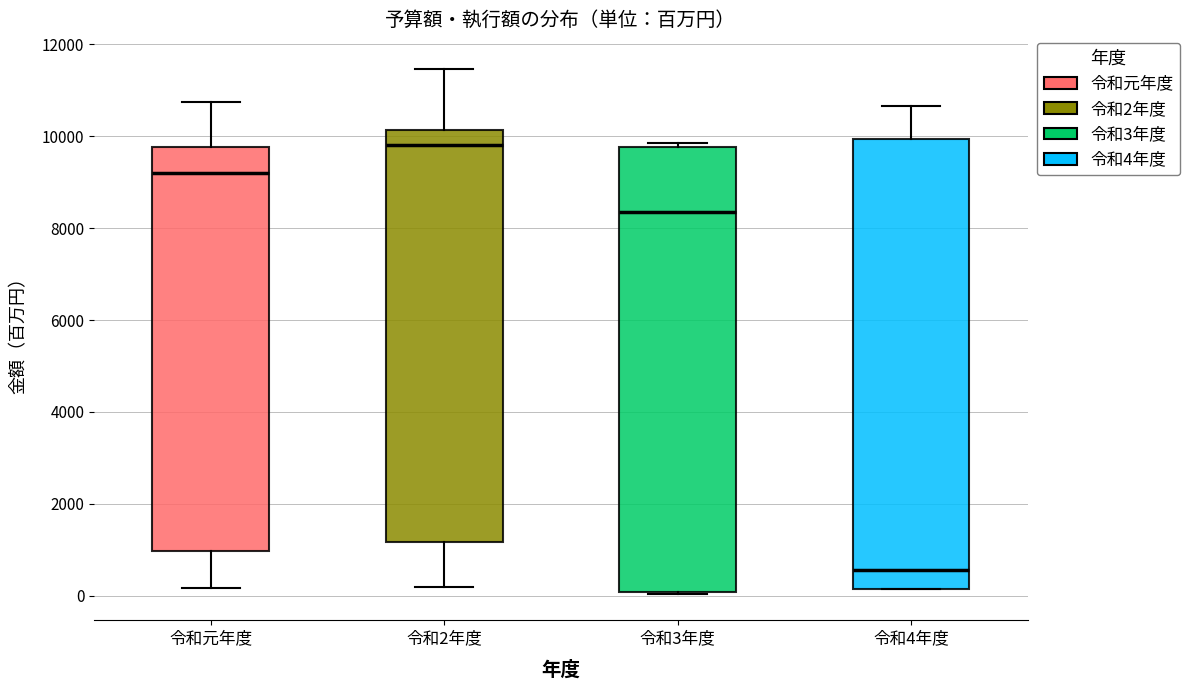

Which box's median line is the lowest?

令和4年度